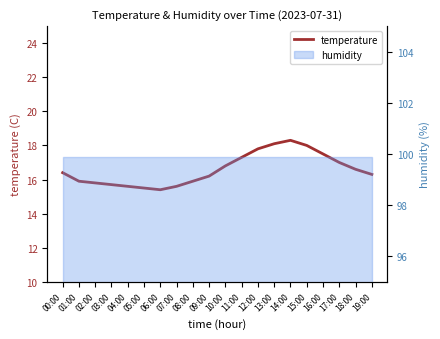

True or false: there are more than 2 points higher than both neighbors.

False